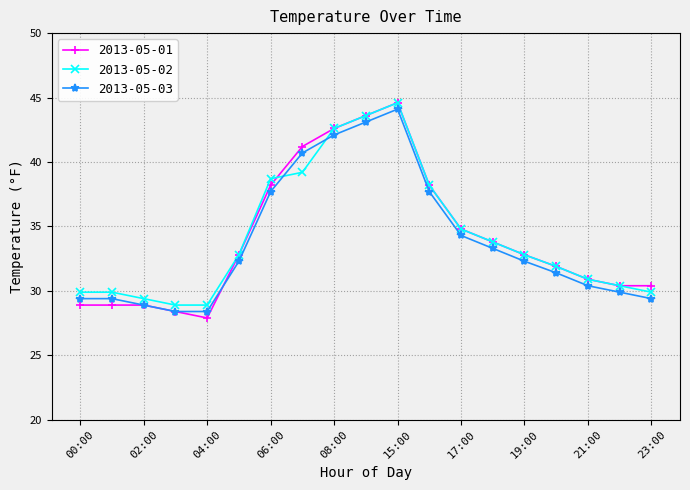

What is the smallest value displayed?

27.9